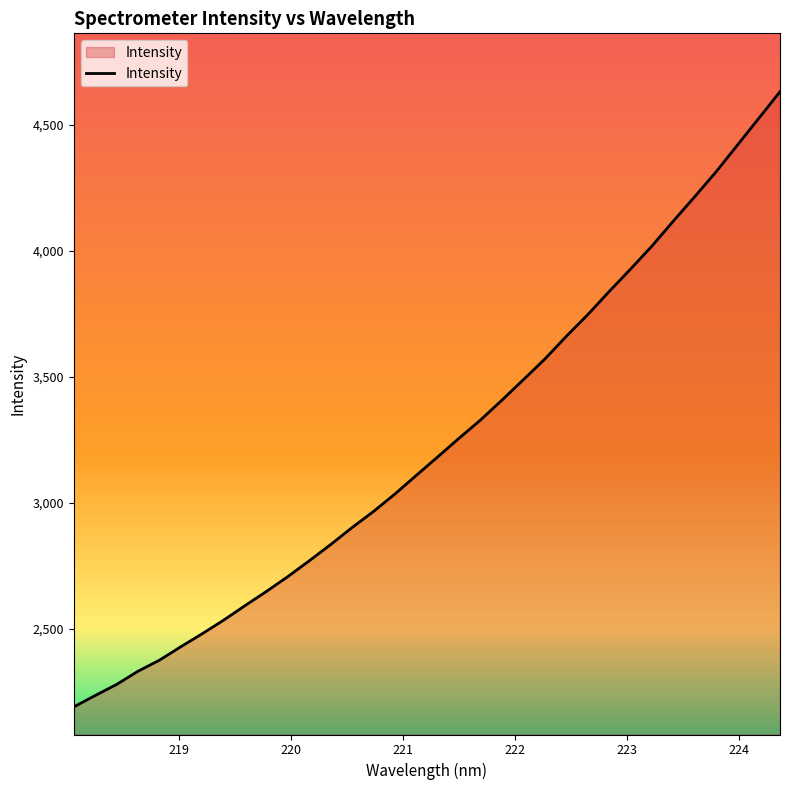

What is the maximum value shown in the chart?

4631.3